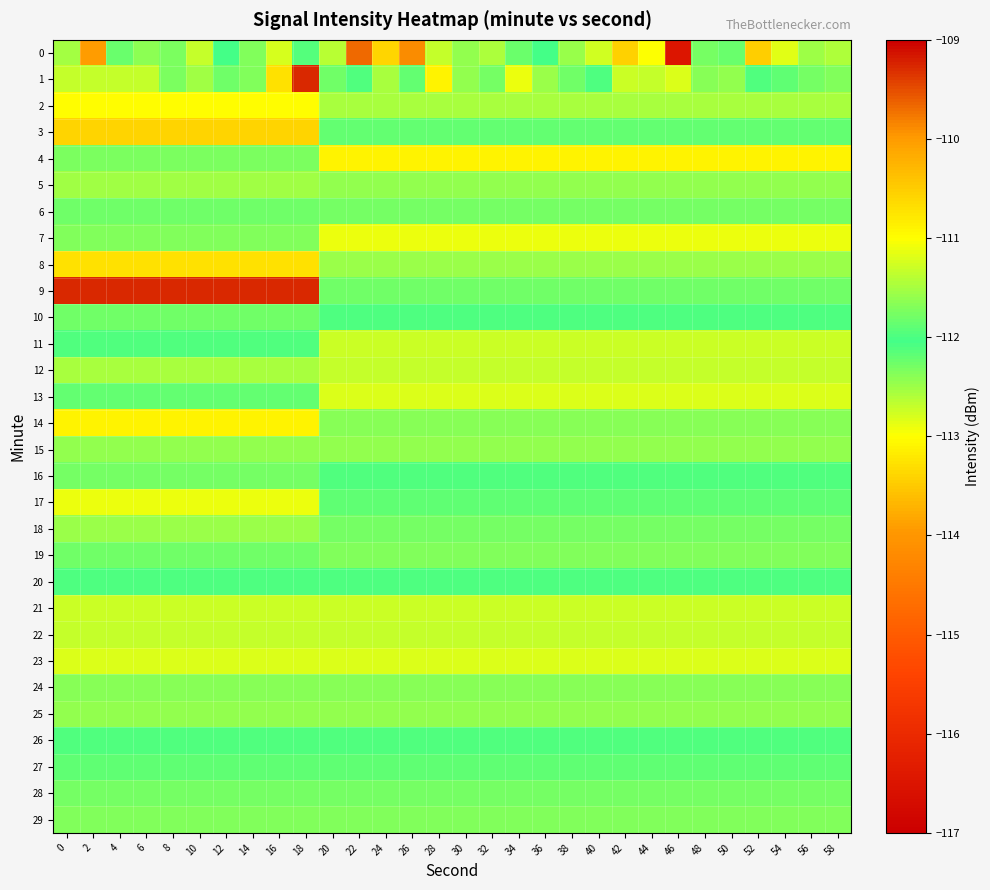

Reading left to right, extract all data points from this chart.

0: 0=-111.5	2=-113.9	4=-112.2	6=-111.7	8=-111.7	10=-111.3	12=-112.1	14=-112.3	16=-111.2	18=-112.0	20=-112.6	22=-109.7	24=-113.4	26=-109.9	28=-112.7	30=-111.6	32=-112.6	34=-111.8	36=-112.0	38=-111.6	40=-111.3	42=-113.4	44=-111.0	46=-116.5	48=-111.8	50=-112.2	52=-113.4	54=-111.2	56=-111.5	58=-111.5
1: 0=-112.7	2=-112.7	4=-112.7	6=-112.7	8=-112.3	10=-112.5	12=-112.3	14=-112.3	16=-110.7	18=-109.3	20=-111.8	22=-112.1	24=-111.5	26=-112.2	28=-110.9	30=-111.6	32=-112.3	34=-111.1	36=-112.5	38=-111.8	40=-112.0	42=-111.3	44=-112.7	46=-111.2	48=-112.4	50=-111.6	52=-112.1	54=-111.9	56=-112.3	58=-111.7
2: 0=-113.0	2=-113.0	4=-113.0	6=-113.0	8=-113.0	10=-113.0	12=-113.0	14=-113.0	16=-113.0	18=-113.0	20=-111.5	22=-111.5	24=-111.5	26=-111.5	28=-111.5	30=-111.5	32=-111.5	34=-111.5	36=-111.5	38=-111.5	40=-111.5	42=-111.5	44=-111.5	46=-111.5	48=-111.5	50=-111.5	52=-111.5	54=-111.5	56=-111.5	58=-111.5
3: 0=-110.6	2=-110.6	4=-110.6	6=-110.6	8=-110.6	10=-110.6	12=-110.6	14=-110.6	16=-110.6	18=-110.6	20=-112.2	22=-112.2	24=-112.2	26=-112.2	28=-112.2	30=-112.2	32=-112.2	34=-112.2	36=-112.2	38=-112.2	40=-112.2	42=-112.2	44=-112.2	46=-112.2	48=-112.2	50=-112.2	52=-112.2	54=-112.2	56=-112.2	58=-112.2
4: 0=-112.3	2=-112.3	4=-112.3	6=-112.3	8=-112.3	10=-112.3	12=-112.3	14=-112.3	16=-112.3	18=-112.3	20=-110.9	22=-110.9	24=-110.9	26=-110.9	28=-110.9	30=-110.9	32=-110.9	34=-110.9	36=-110.9	38=-110.9	40=-110.9	42=-110.9	44=-110.9	46=-110.9	48=-110.9	50=-110.9	52=-110.9	54=-110.9	56=-110.9	58=-110.9
5: 0=-112.5	2=-112.5	4=-112.5	6=-112.5	8=-112.5	10=-112.5	12=-112.5	14=-112.5	16=-112.5	18=-112.5	20=-111.6	22=-111.6	24=-111.6	26=-111.6	28=-111.6	30=-111.6	32=-111.6	34=-111.6	36=-111.6	38=-111.6	40=-111.6	42=-111.6	44=-111.6	46=-111.6	48=-111.6	50=-111.6	52=-111.6	54=-111.6	56=-111.6	58=-111.6
6: 0=-112.3	2=-112.3	4=-112.3	6=-112.3	8=-112.3	10=-112.3	12=-112.3	14=-112.3	16=-112.3	18=-112.3	20=-112.3	22=-112.3	24=-112.3	26=-112.3	28=-112.3	30=-112.3	32=-112.3	34=-112.3	36=-112.3	38=-112.3	40=-112.3	42=-112.3	44=-112.3	46=-112.3	48=-112.3	50=-112.3	52=-112.3	54=-112.3	56=-112.3	58=-112.3
7: 0=-112.3	2=-112.3	4=-112.3	6=-112.3	8=-112.3	10=-112.3	12=-112.3	14=-112.3	16=-112.3	18=-112.3	20=-111.1	22=-111.1	24=-111.1	26=-111.1	28=-111.1	30=-111.1	32=-111.1	34=-111.1	36=-111.1	38=-111.1	40=-111.1	42=-111.1	44=-111.1	46=-111.1	48=-111.1	50=-111.1	52=-111.1	54=-111.1	56=-111.1	58=-111.1
8: 0=-110.7	2=-110.7	4=-110.7	6=-110.7	8=-110.7	10=-110.7	12=-110.7	14=-110.7	16=-110.7	18=-110.7	20=-112.5	22=-112.5	24=-112.5	26=-112.5	28=-112.5	30=-112.5	32=-112.5	34=-112.5	36=-112.5	38=-112.5	40=-112.5	42=-112.5	44=-112.5	46=-112.5	48=-112.5	50=-112.5	52=-112.5	54=-112.5	56=-112.5	58=-112.5
9: 0=-109.3	2=-109.3	4=-109.3	6=-109.3	8=-109.3	10=-109.3	12=-109.3	14=-109.3	16=-109.3	18=-109.3	20=-111.8	22=-111.8	24=-111.8	26=-111.8	28=-111.8	30=-111.8	32=-111.8	34=-111.8	36=-111.8	38=-111.8	40=-111.8	42=-111.8	44=-111.8	46=-111.8	48=-111.8	50=-111.8	52=-111.8	54=-111.8	56=-111.8	58=-111.8
10: 0=-111.8	2=-111.8	4=-111.8	6=-111.8	8=-111.8	10=-111.8	12=-111.8	14=-111.8	16=-111.8	18=-111.8	20=-112.0	22=-112.0	24=-112.0	26=-112.0	28=-112.0	30=-112.0	32=-112.0	34=-112.0	36=-112.0	38=-112.0	40=-112.0	42=-112.0	44=-112.0	46=-112.0	48=-112.0	50=-112.0	52=-112.0	54=-112.0	56=-112.0	58=-112.0
11: 0=-112.1	2=-112.1	4=-112.1	6=-112.1	8=-112.1	10=-112.1	12=-112.1	14=-112.1	16=-112.1	18=-112.1	20=-111.3	22=-111.3	24=-111.3	26=-111.3	28=-111.3	30=-111.3	32=-111.3	34=-111.3	36=-111.3	38=-111.3	40=-111.3	42=-111.3	44=-111.3	46=-111.3	48=-111.3	50=-111.3	52=-111.3	54=-111.3	56=-111.3	58=-111.3
12: 0=-111.5	2=-111.5	4=-111.5	6=-111.5	8=-111.5	10=-111.5	12=-111.5	14=-111.5	16=-111.5	18=-111.5	20=-112.7	22=-112.7	24=-112.7	26=-112.7	28=-112.7	30=-112.7	32=-112.7	34=-112.7	36=-112.7	38=-112.7	40=-112.7	42=-112.7	44=-112.7	46=-112.7	48=-112.7	50=-112.7	52=-112.7	54=-112.7	56=-112.7	58=-112.7
13: 0=-112.2	2=-112.2	4=-112.2	6=-112.2	8=-112.2	10=-112.2	12=-112.2	14=-112.2	16=-112.2	18=-112.2	20=-111.2	22=-111.2	24=-111.2	26=-111.2	28=-111.2	30=-111.2	32=-111.2	34=-111.2	36=-111.2	38=-111.2	40=-111.2	42=-111.2	44=-111.2	46=-111.2	48=-111.2	50=-111.2	52=-111.2	54=-111.2	56=-111.2	58=-111.2
14: 0=-110.9	2=-110.9	4=-110.9	6=-110.9	8=-110.9	10=-110.9	12=-110.9	14=-110.9	16=-110.9	18=-110.9	20=-112.4	22=-112.4	24=-112.4	26=-112.4	28=-112.4	30=-112.4	32=-112.4	34=-112.4	36=-112.4	38=-112.4	40=-112.4	42=-112.4	44=-112.4	46=-112.4	48=-112.4	50=-112.4	52=-112.4	54=-112.4	56=-112.4	58=-112.4
15: 0=-111.6	2=-111.6	4=-111.6	6=-111.6	8=-111.6	10=-111.6	12=-111.6	14=-111.6	16=-111.6	18=-111.6	20=-111.6	22=-111.6	24=-111.6	26=-111.6	28=-111.6	30=-111.6	32=-111.6	34=-111.6	36=-111.6	38=-111.6	40=-111.6	42=-111.6	44=-111.6	46=-111.6	48=-111.6	50=-111.6	52=-111.6	54=-111.6	56=-111.6	58=-111.6
16: 0=-112.3	2=-112.3	4=-112.3	6=-112.3	8=-112.3	10=-112.3	12=-112.3	14=-112.3	16=-112.3	18=-112.3	20=-112.1	22=-112.1	24=-112.1	26=-112.1	28=-112.1	30=-112.1	32=-112.1	34=-112.1	36=-112.1	38=-112.1	40=-112.1	42=-112.1	44=-112.1	46=-112.1	48=-112.1	50=-112.1	52=-112.1	54=-112.1	56=-112.1	58=-112.1
17: 0=-111.1	2=-111.1	4=-111.1	6=-111.1	8=-111.1	10=-111.1	12=-111.1	14=-111.1	16=-111.1	18=-111.1	20=-111.9	22=-111.9	24=-111.9	26=-111.9	28=-111.9	30=-111.9	32=-111.9	34=-111.9	36=-111.9	38=-111.9	40=-111.9	42=-111.9	44=-111.9	46=-111.9	48=-111.9	50=-111.9	52=-111.9	54=-111.9	56=-111.9	58=-111.9
18: 0=-112.5	2=-112.5	4=-112.5	6=-112.5	8=-112.5	10=-112.5	12=-112.5	14=-112.5	16=-112.5	18=-112.5	20=-112.3	22=-112.3	24=-112.3	26=-112.3	28=-112.3	30=-112.3	32=-112.3	34=-112.3	36=-112.3	38=-112.3	40=-112.3	42=-112.3	44=-112.3	46=-112.3	48=-112.3	50=-112.3	52=-112.3	54=-112.3	56=-112.3	58=-112.3
19: 0=-111.8	2=-111.8	4=-111.8	6=-111.8	8=-111.8	10=-111.8	12=-111.8	14=-111.8	16=-111.8	18=-111.8	20=-111.7	22=-111.7	24=-111.7	26=-111.7	28=-111.7	30=-111.7	32=-111.7	34=-111.7	36=-111.7	38=-111.7	40=-111.7	42=-111.7	44=-111.7	46=-111.7	48=-111.7	50=-111.7	52=-111.7	54=-111.7	56=-111.7	58=-111.7
20: 0=-112.0	2=-112.0	4=-112.0	6=-112.0	8=-112.0	10=-112.0	12=-112.0	14=-112.0	16=-112.0	18=-112.0	20=-112.0	22=-112.0	24=-112.0	26=-112.0	28=-112.0	30=-112.0	32=-112.0	34=-112.0	36=-112.0	38=-112.0	40=-112.0	42=-112.0	44=-112.0	46=-112.0	48=-112.0	50=-112.0	52=-112.0	54=-112.0	56=-112.0	58=-112.0
21: 0=-111.3	2=-111.3	4=-111.3	6=-111.3	8=-111.3	10=-111.3	12=-111.3	14=-111.3	16=-111.3	18=-111.3	20=-111.3	22=-111.3	24=-111.3	26=-111.3	28=-111.3	30=-111.3	32=-111.3	34=-111.3	36=-111.3	38=-111.3	40=-111.3	42=-111.3	44=-111.3	46=-111.3	48=-111.3	50=-111.3	52=-111.3	54=-111.3	56=-111.3	58=-111.3
22: 0=-112.7	2=-112.7	4=-112.7	6=-112.7	8=-112.7	10=-112.7	12=-112.7	14=-112.7	16=-112.7	18=-112.7	20=-112.7	22=-112.7	24=-112.7	26=-112.7	28=-112.7	30=-112.7	32=-112.7	34=-112.7	36=-112.7	38=-112.7	40=-112.7	42=-112.7	44=-112.7	46=-112.7	48=-112.7	50=-112.7	52=-112.7	54=-112.7	56=-112.7	58=-112.7
23: 0=-111.2	2=-111.2	4=-111.2	6=-111.2	8=-111.2	10=-111.2	12=-111.2	14=-111.2	16=-111.2	18=-111.2	20=-111.2	22=-111.2	24=-111.2	26=-111.2	28=-111.2	30=-111.2	32=-111.2	34=-111.2	36=-111.2	38=-111.2	40=-111.2	42=-111.2	44=-111.2	46=-111.2	48=-111.2	50=-111.2	52=-111.2	54=-111.2	56=-111.2	58=-111.2
24: 0=-112.4	2=-112.4	4=-112.4	6=-112.4	8=-112.4	10=-112.4	12=-112.4	14=-112.4	16=-112.4	18=-112.4	20=-112.4	22=-112.4	24=-112.4	26=-112.4	28=-112.4	30=-112.4	32=-112.4	34=-112.4	36=-112.4	38=-112.4	40=-112.4	42=-112.4	44=-112.4	46=-112.4	48=-112.4	50=-112.4	52=-112.4	54=-112.4	56=-112.4	58=-112.4
25: 0=-111.6	2=-111.6	4=-111.6	6=-111.6	8=-111.6	10=-111.6	12=-111.6	14=-111.6	16=-111.6	18=-111.6	20=-111.6	22=-111.6	24=-111.6	26=-111.6	28=-111.6	30=-111.6	32=-111.6	34=-111.6	36=-111.6	38=-111.6	40=-111.6	42=-111.6	44=-111.6	46=-111.6	48=-111.6	50=-111.6	52=-111.6	54=-111.6	56=-111.6	58=-111.6
26: 0=-112.1	2=-112.1	4=-112.1	6=-112.1	8=-112.1	10=-112.1	12=-112.1	14=-112.1	16=-112.1	18=-112.1	20=-112.1	22=-112.1	24=-112.1	26=-112.1	28=-112.1	30=-112.1	32=-112.1	34=-112.1	36=-112.1	38=-112.1	40=-112.1	42=-112.1	44=-112.1	46=-112.1	48=-112.1	50=-112.1	52=-112.1	54=-112.1	56=-112.1	58=-112.1
27: 0=-111.9	2=-111.9	4=-111.9	6=-111.9	8=-111.9	10=-111.9	12=-111.9	14=-111.9	16=-111.9	18=-111.9	20=-111.9	22=-111.9	24=-111.9	26=-111.9	28=-111.9	30=-111.9	32=-111.9	34=-111.9	36=-111.9	38=-111.9	40=-111.9	42=-111.9	44=-111.9	46=-111.9	48=-111.9	50=-111.9	52=-111.9	54=-111.9	56=-111.9	58=-111.9
28: 0=-112.3	2=-112.3	4=-112.3	6=-112.3	8=-112.3	10=-112.3	12=-112.3	14=-112.3	16=-112.3	18=-112.3	20=-112.3	22=-112.3	24=-112.3	26=-112.3	28=-112.3	30=-112.3	32=-112.3	34=-112.3	36=-112.3	38=-112.3	40=-112.3	42=-112.3	44=-112.3	46=-112.3	48=-112.3	50=-112.3	52=-112.3	54=-112.3	56=-112.3	58=-112.3
29: 0=-111.7	2=-111.7	4=-111.7	6=-111.7	8=-111.7	10=-111.7	12=-111.7	14=-111.7	16=-111.7	18=-111.7	20=-111.7	22=-111.7	24=-111.7	26=-111.7	28=-111.7	30=-111.7	32=-111.7	34=-111.7	36=-111.7	38=-111.7	40=-111.7	42=-111.7	44=-111.7	46=-111.7	48=-111.7	50=-111.7	52=-111.7	54=-111.7	56=-111.7	58=-111.7